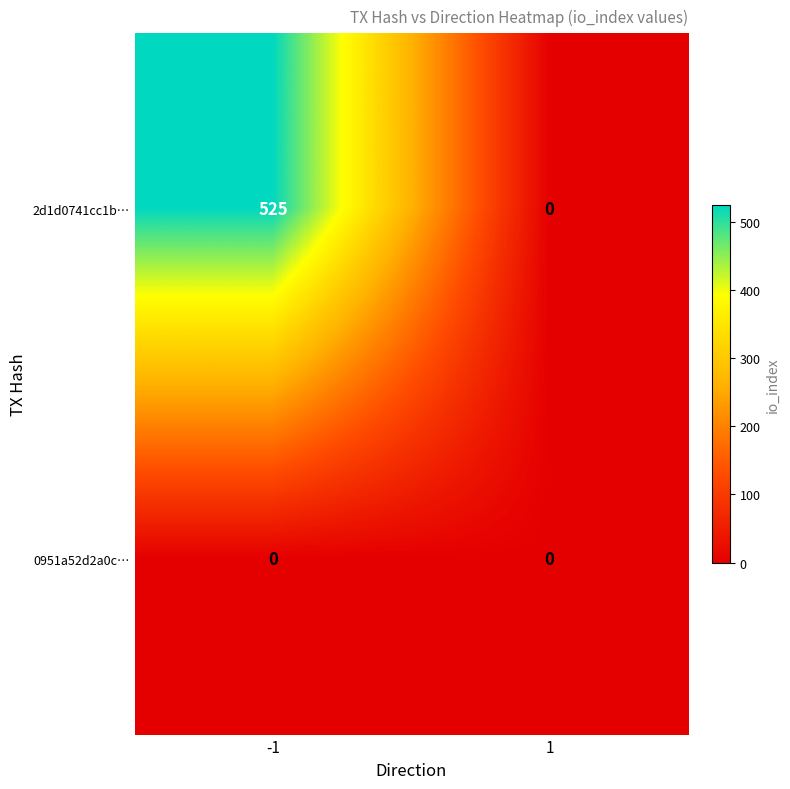

The value of 2d1d0741cc1b… at -1 is 699. True or false?

False